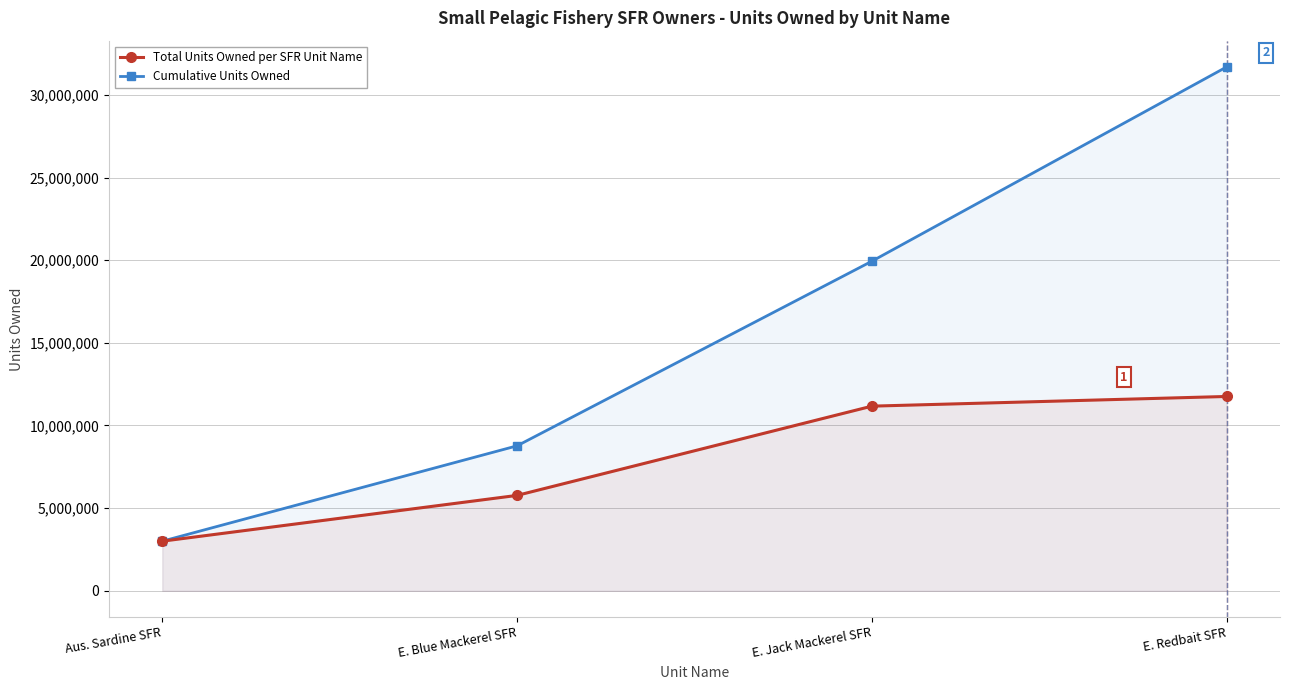

What is the difference between the highest and lowest values at E. Jack Mackerel SFR?

8770595